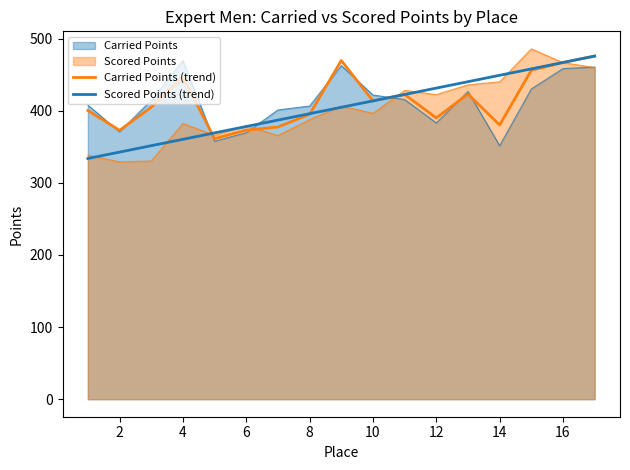

Does the chart have visible grid lines?

No